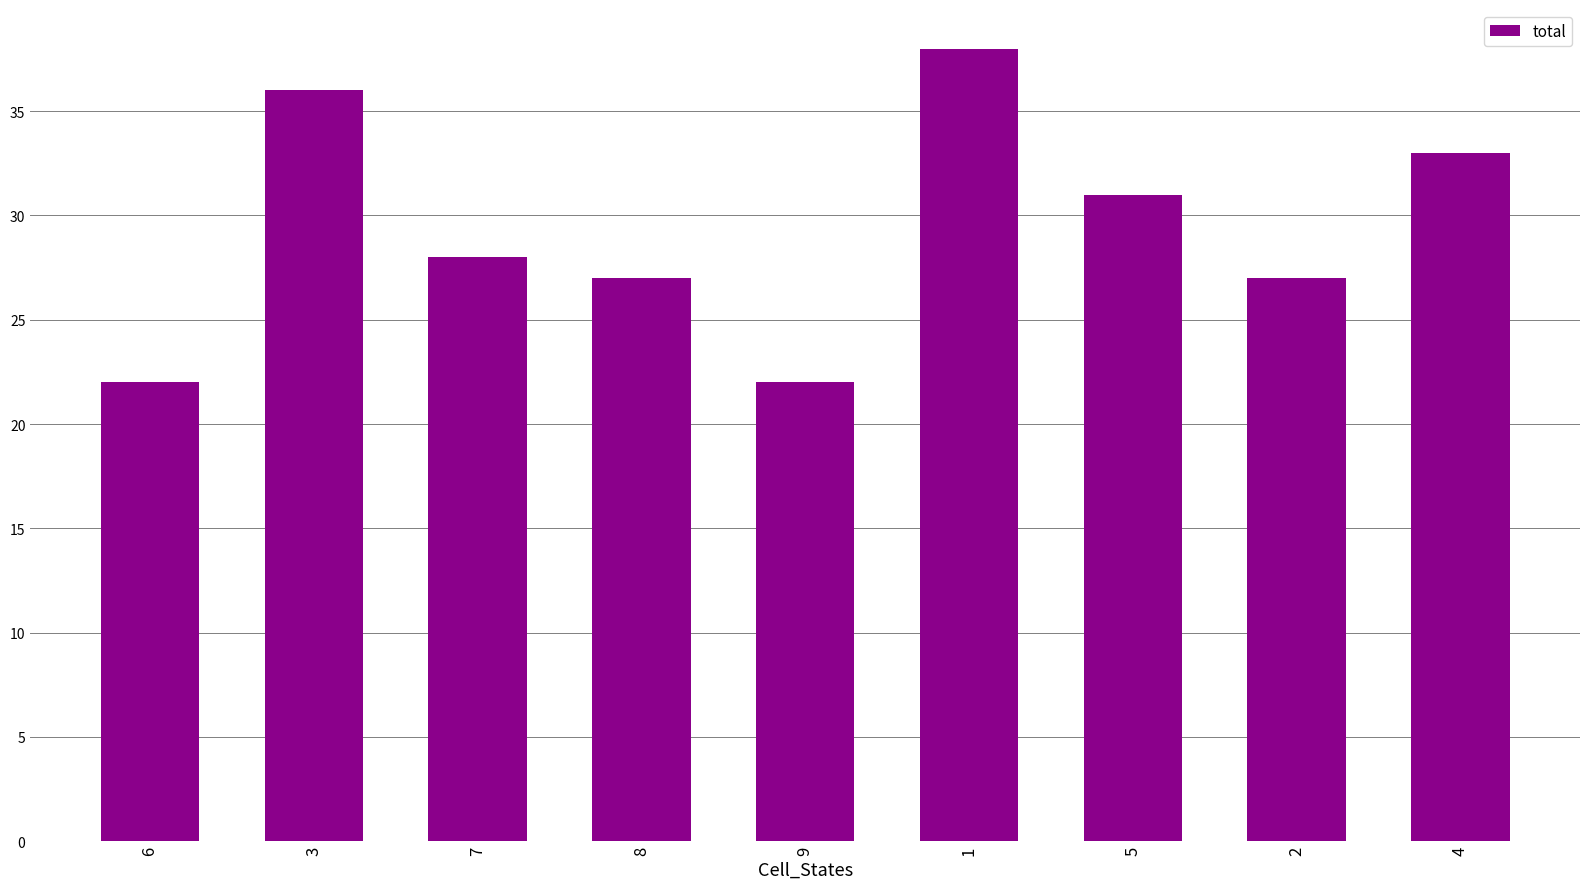

What is the value of the 9th bar from the left?

33